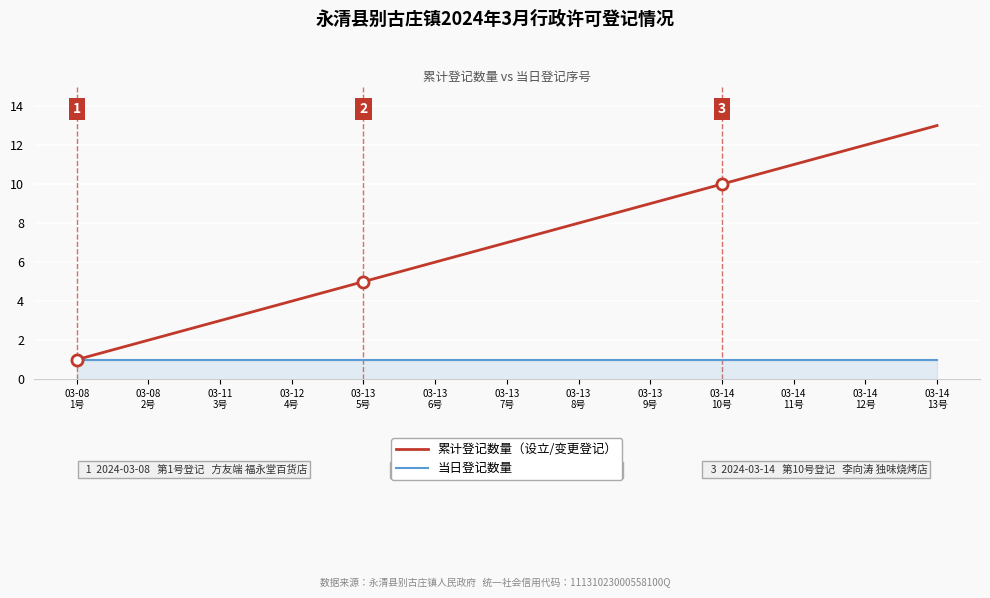

Which series has the largest total across all categories?

累计登记数量（设立/变更登记）